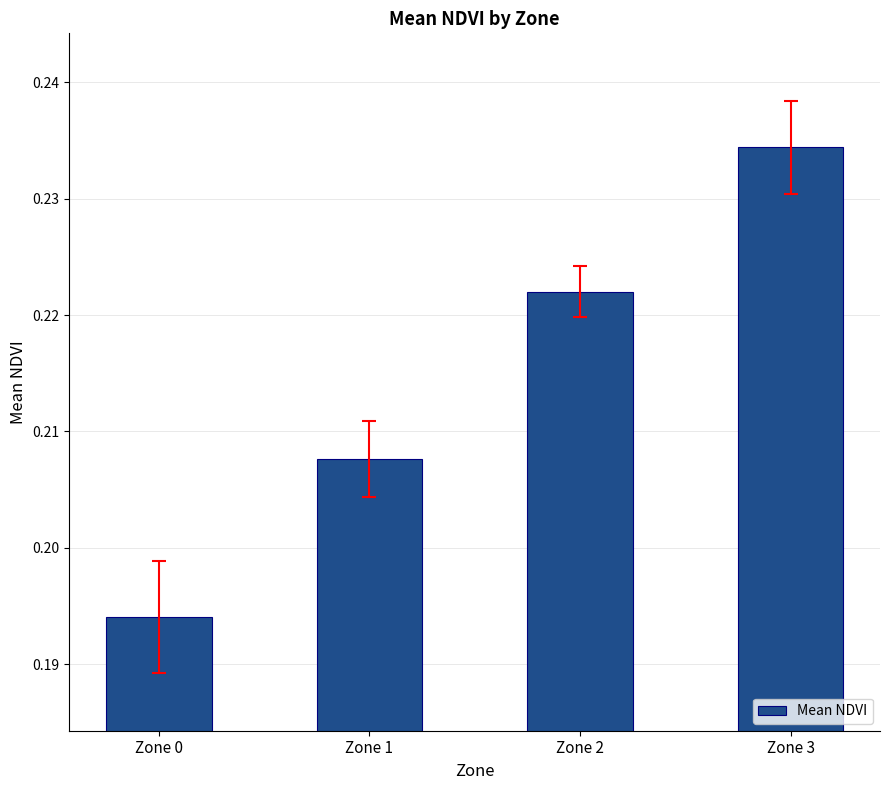

Rank the categories by value from lowest to highest.

Zone 0, Zone 1, Zone 2, Zone 3